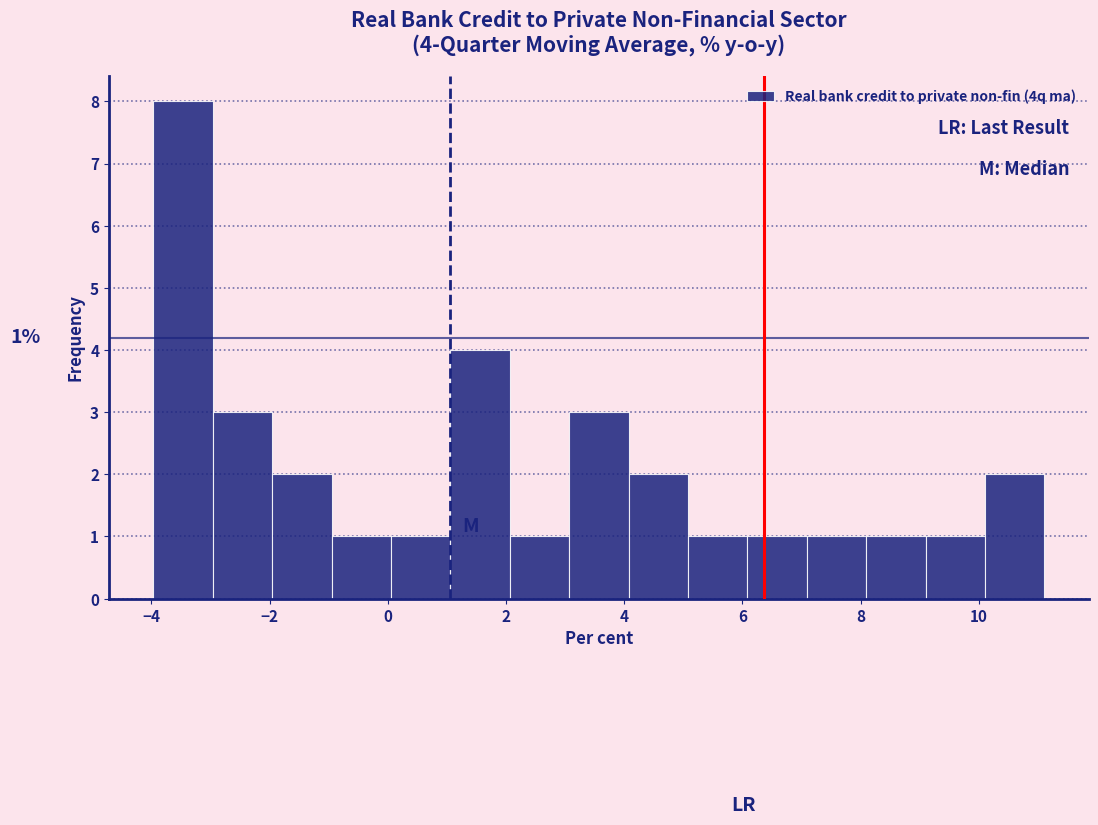

Which range on the x-axis has the tallest bar?

-4.0 to -3.0